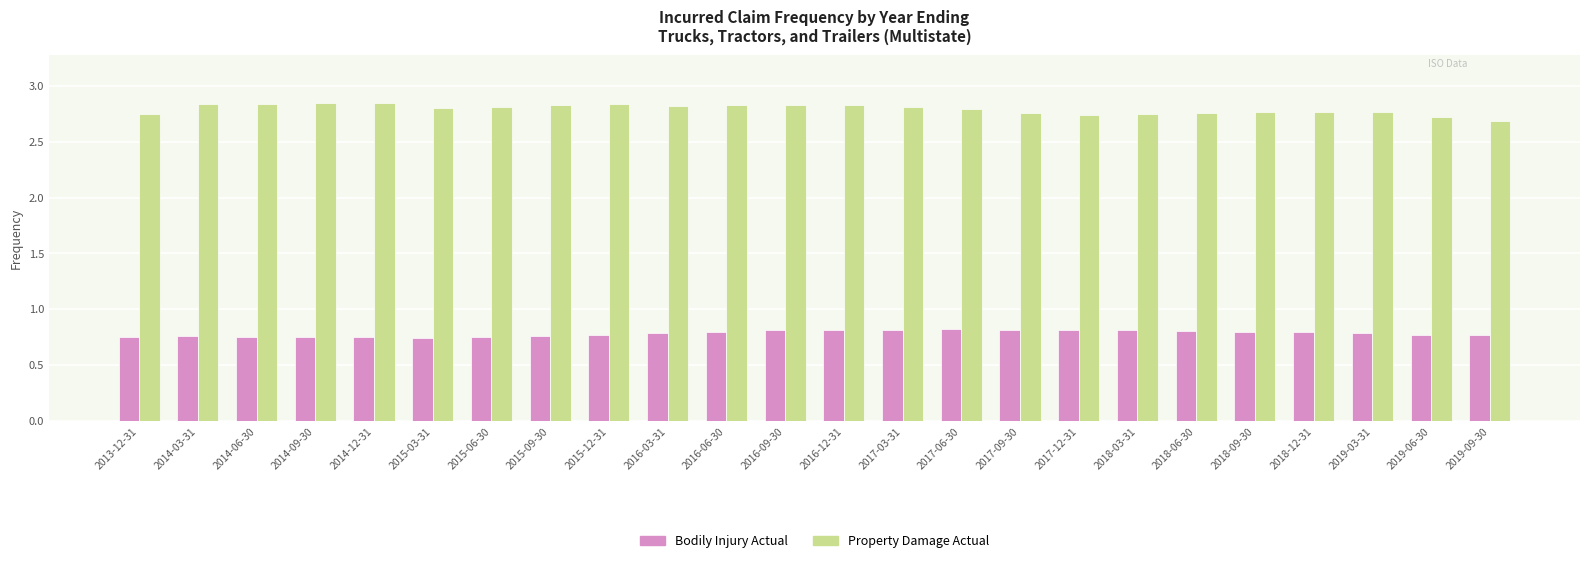

Which series has the widest spread of values?

Property Damage Actual